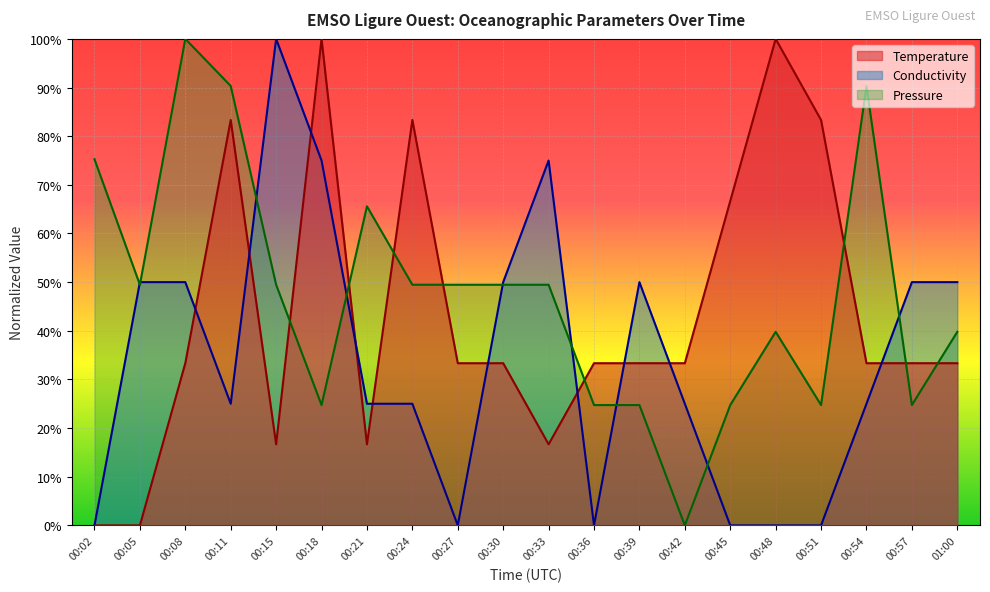

Reading left to right, extract all data points from this chart.

Temperature: 0.0	0.0	33.3	83.3	16.7	100.0	16.7	83.3	33.3	33.3	16.7	33.3	33.3	33.3	66.7	100.0	83.3	33.3	33.3	33.3
Conductivity: 0.0	50.0	50.0	25.0	100.0	75.0	25.0	25.0	0.0	50.0	75.0	0.0	50.0	25.0	0.0	0.0	0.0	25.0	50.0	50.0
Pressure: 75.3	49.5	100.0	90.3	49.5	24.7	65.6	49.5	49.5	49.5	49.5	24.7	24.7	0.0	24.7	39.8	24.7	90.3	24.7	39.8